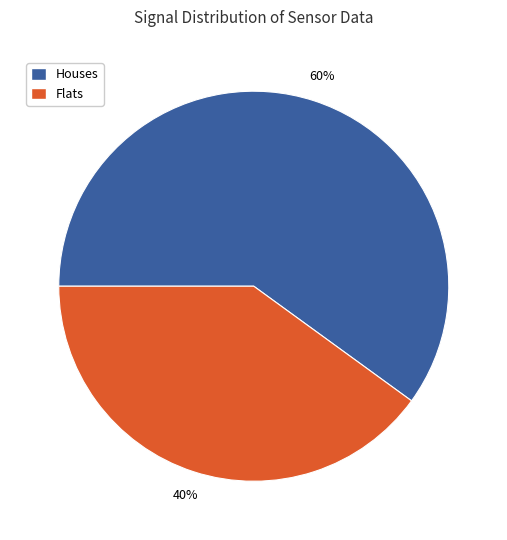

Approximately how many times larger is the value at Houses compared to Flats?

1.5